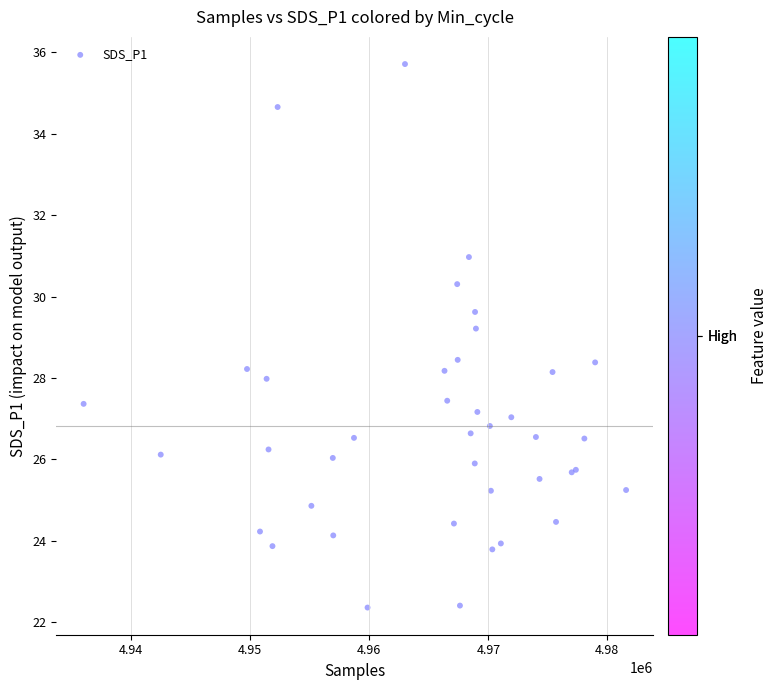

What Y value in the scatter plot is closest to 29?

29.2